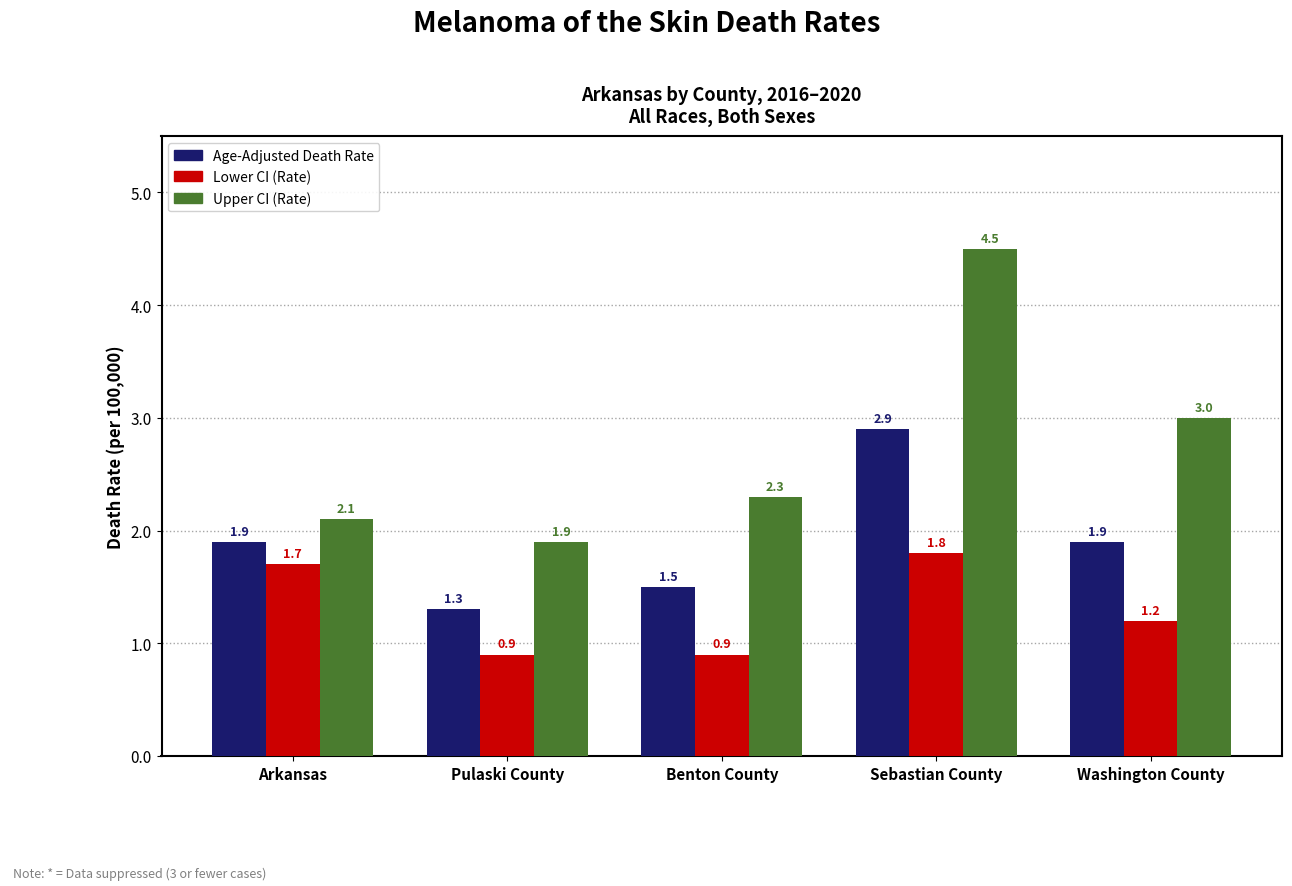

Reading right to left, extract all data points from this chart.

Age-Adjusted Death Rate: Washington County=1.9	Sebastian County=2.9	Benton County=1.5	Pulaski County=1.3	Arkansas=1.9
Lower CI: Washington County=1.2	Sebastian County=1.8	Benton County=0.9	Pulaski County=0.9	Arkansas=1.7
Upper CI: Washington County=3.0	Sebastian County=4.5	Benton County=2.3	Pulaski County=1.9	Arkansas=2.1